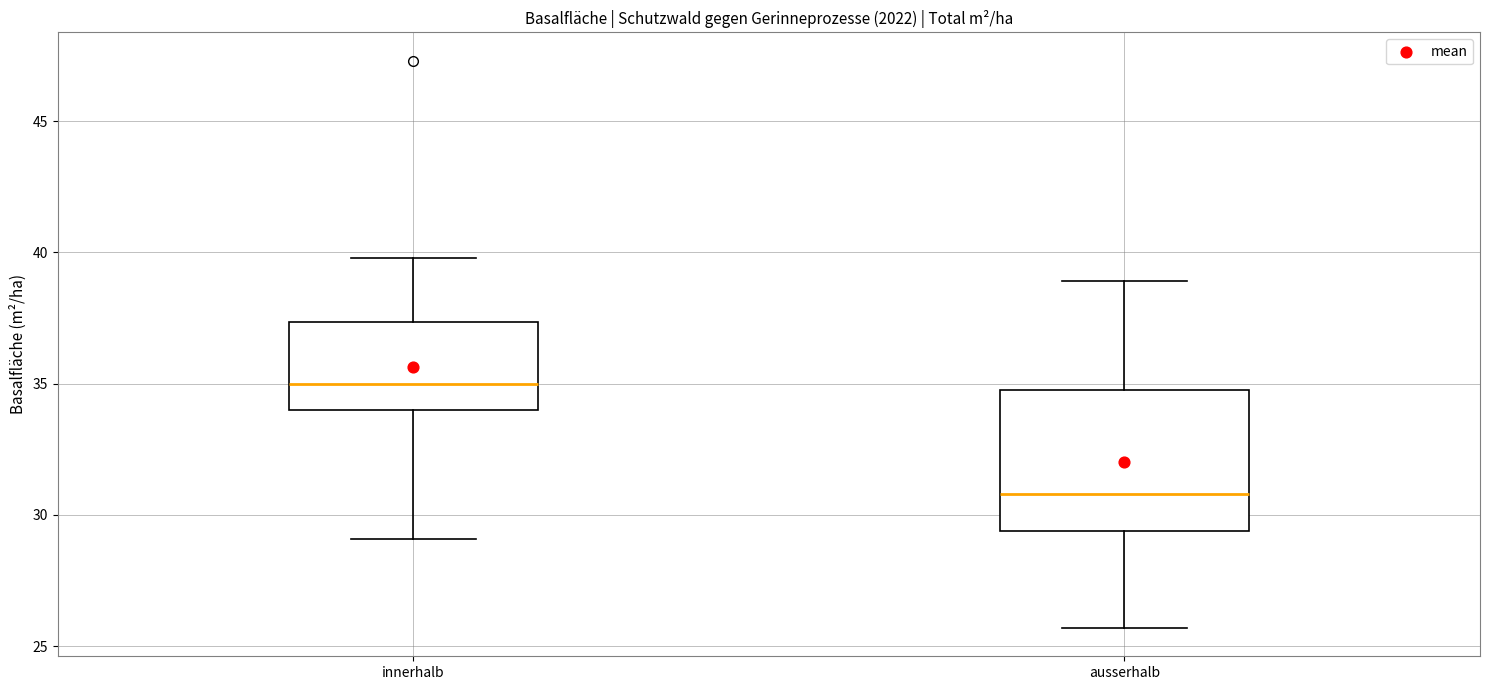

Where is the lower edge of the box for innerhalb on the y-axis? The values are not printed on the chart, so give them approximately, as read against the axis.

34.0